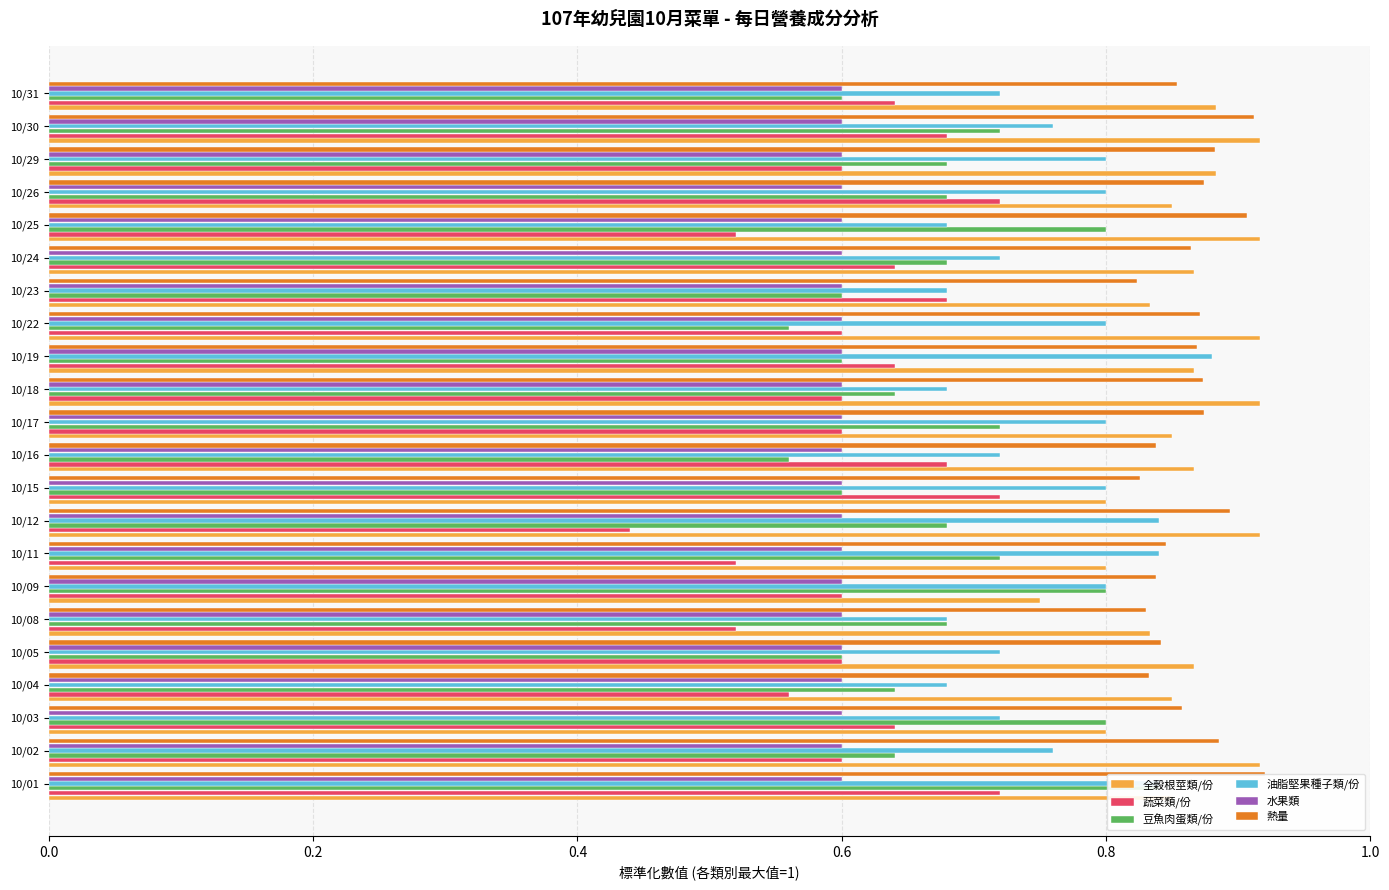

True or false: 全榖根莖類/份 has a value of 1.5 at 10/30.

False